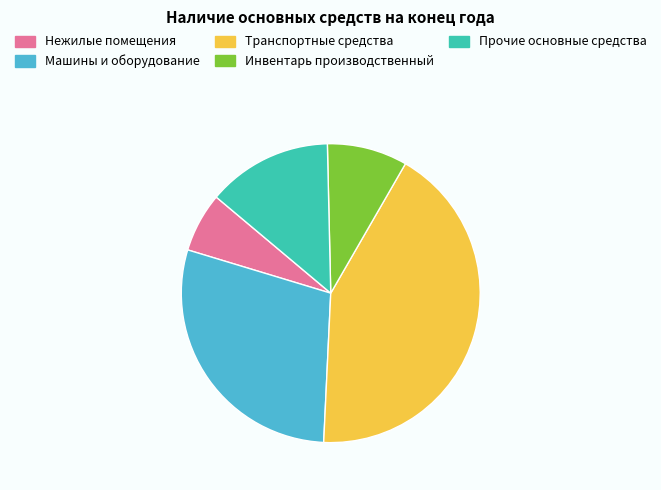

Do Машины и оборудование and Прочие основные средства together represent more than half of the pie?

No